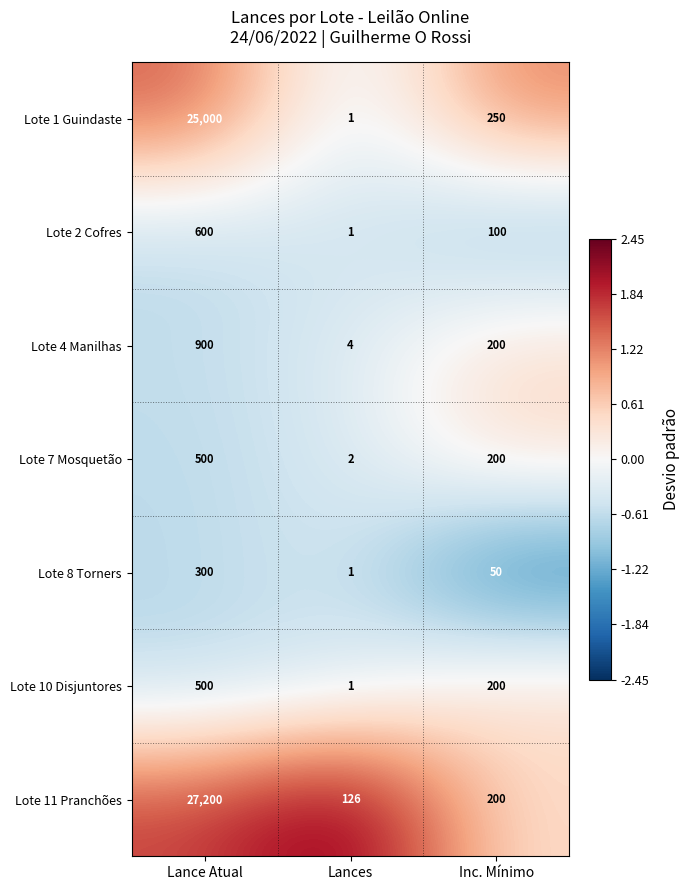

Which series has the largest total across all categories?

Lote 11 Pranchões